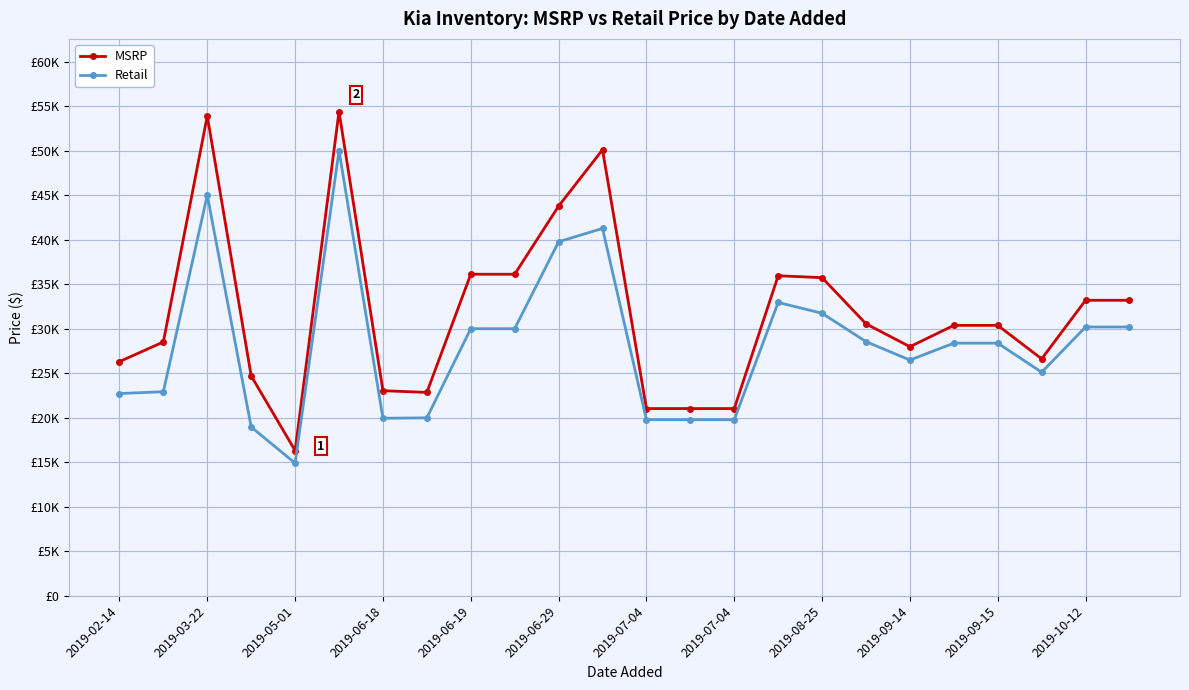

What is the maximum value shown in the chart?

54385